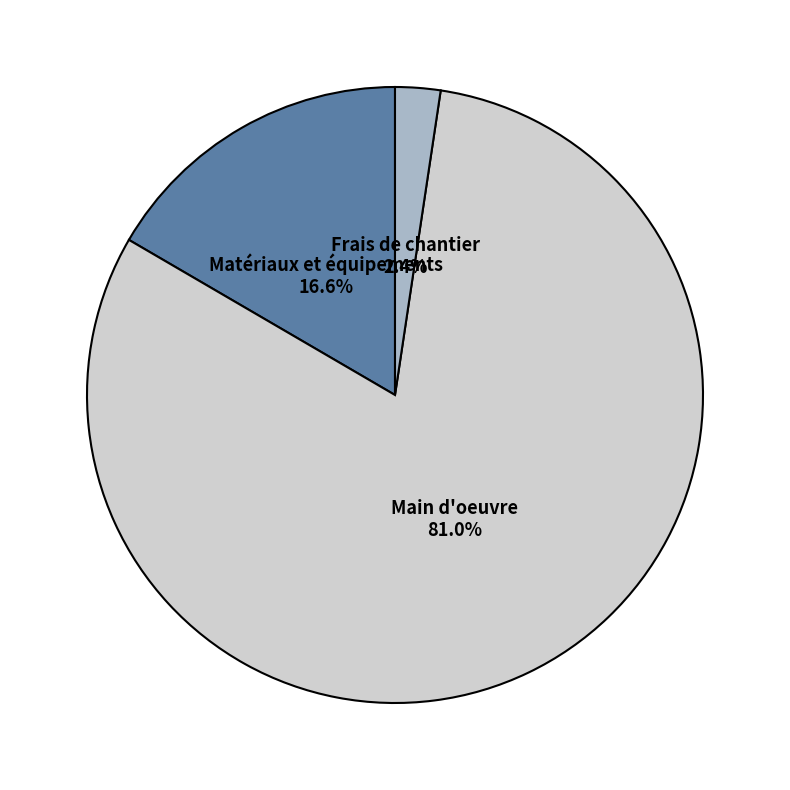

What is the total percentage of Frais de chantier and Matériaux et équipements?

19.0%